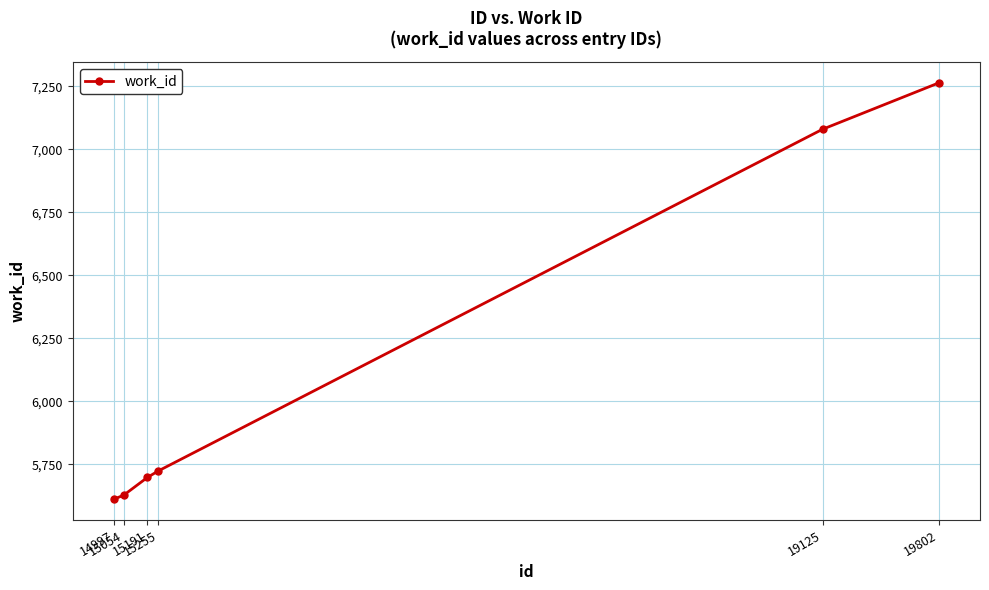

Between 14997 and 19802, which is larger?

19802